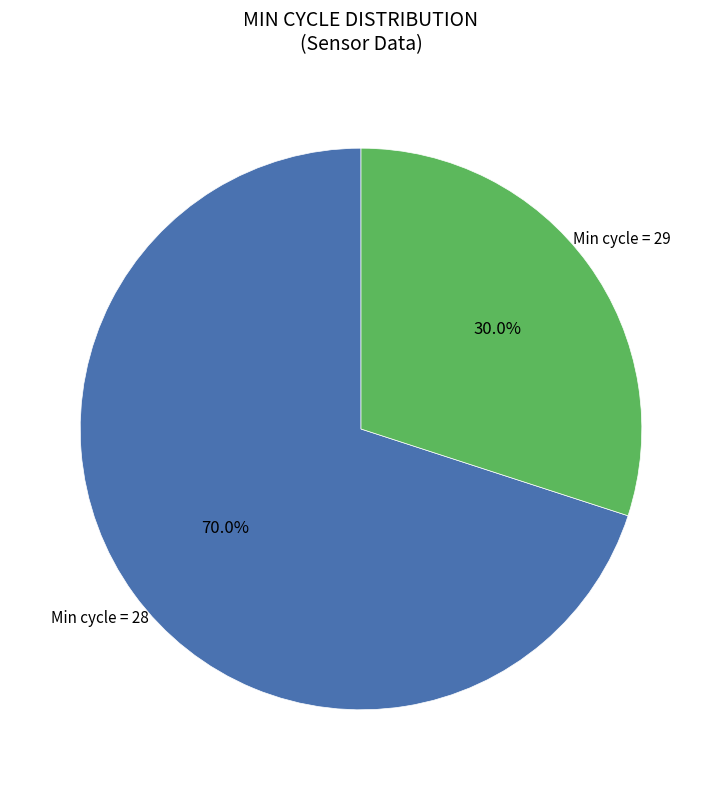

Is there any slice that represents more than half of the pie?

Yes